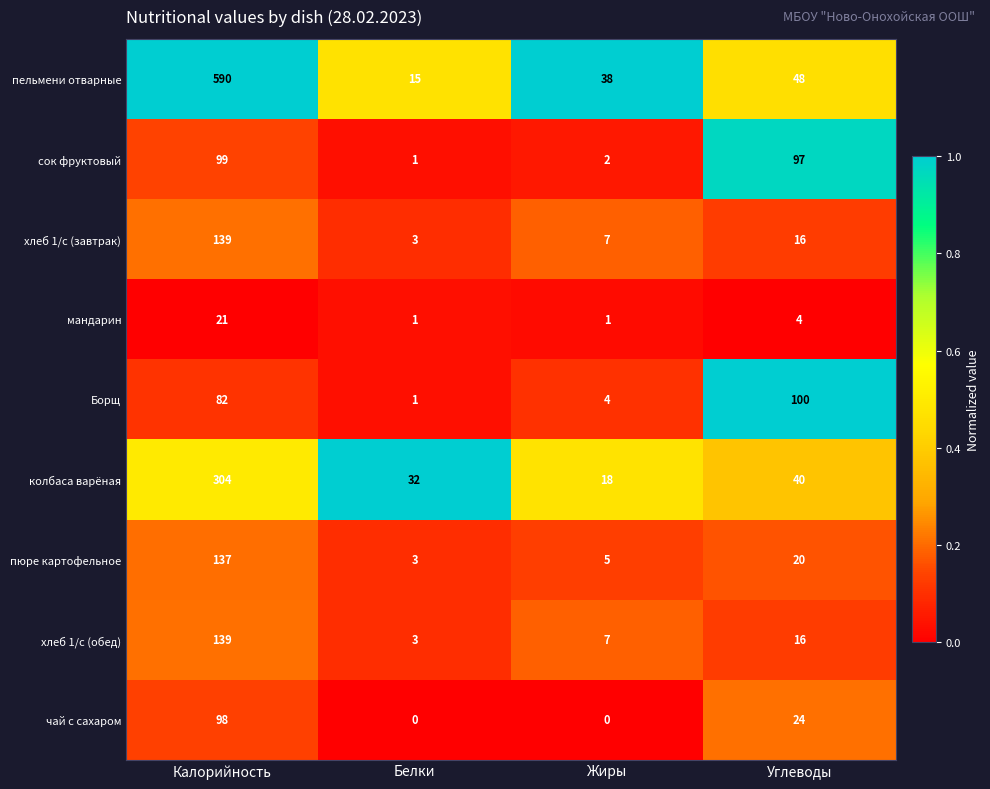

Between Калорийность and Белки, which series saw the biggest shift?

пельмени отварные